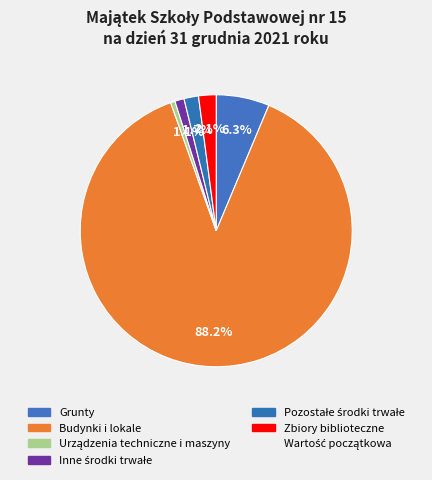

How many segments does this pie chart have?

6